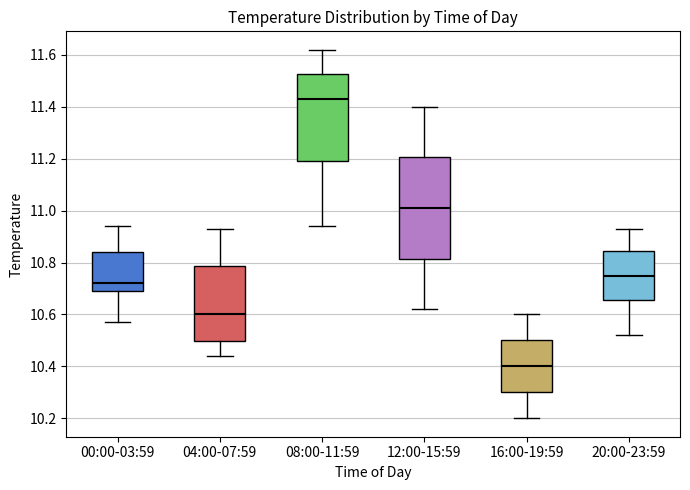

Which box's median line is the lowest?

16:00-19:59